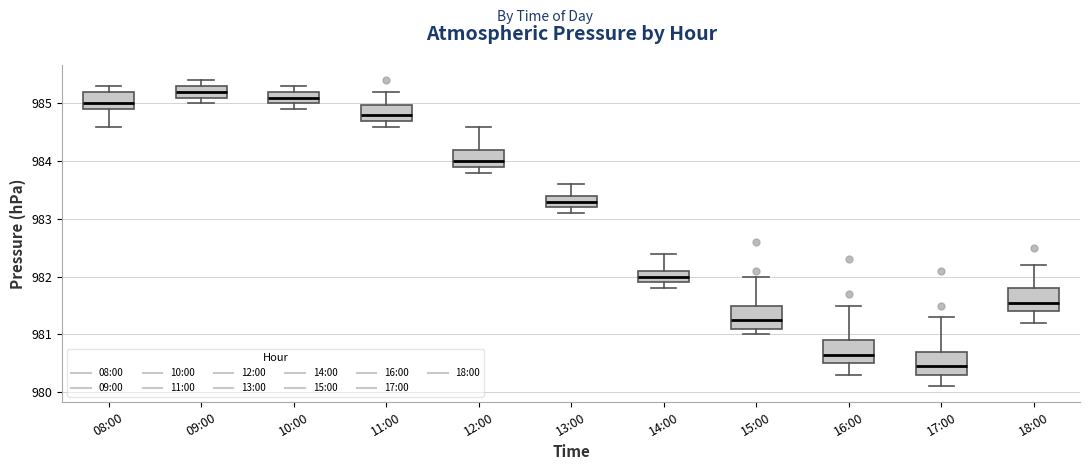

Reading left to right, transcribe this box plot: for each box, give where its median line is, the range the box spans, and where its two whiskers end, as read against the y-axis. The values are not printed on the chart, so give them approximately, as read against the axis.

08:00: median 985.0, box 984.9 to 985.2, whiskers 984.6 to 985.3
09:00: median 985.2, box 985.1 to 985.3, whiskers 985.0 to 985.4
10:00: median 985.1, box 985.0 to 985.2, whiskers 984.9 to 985.3
11:00: median 984.8, box 984.7 to 985.0, whiskers 984.6 to 985.2
12:00: median 984.0, box 983.9 to 984.2, whiskers 983.8 to 984.6
13:00: median 983.3, box 983.2 to 983.4, whiskers 983.1 to 983.6
14:00: median 982.0, box 981.9 to 982.1, whiskers 981.8 to 982.4
15:00: median 981.3, box 981.1 to 981.5, whiskers 981.0 to 982.0
16:00: median 980.7, box 980.5 to 980.9, whiskers 980.3 to 981.5
17:00: median 980.5, box 980.3 to 980.7, whiskers 980.1 to 981.3
18:00: median 981.6, box 981.4 to 981.8, whiskers 981.2 to 982.2